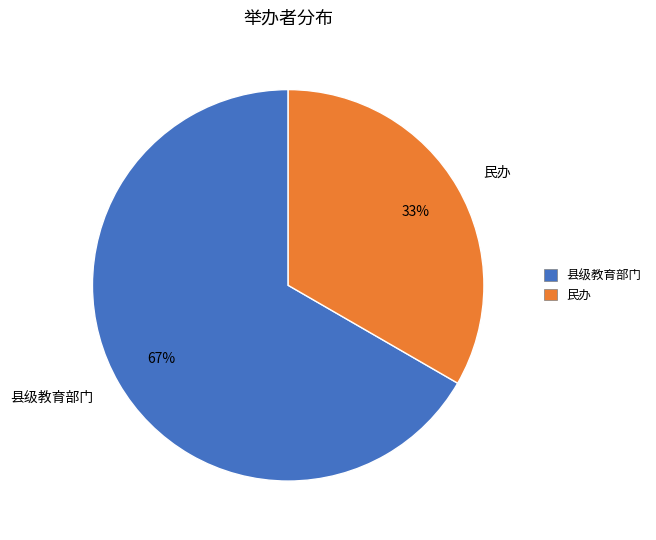

Is there a majority slice in this chart?

Yes